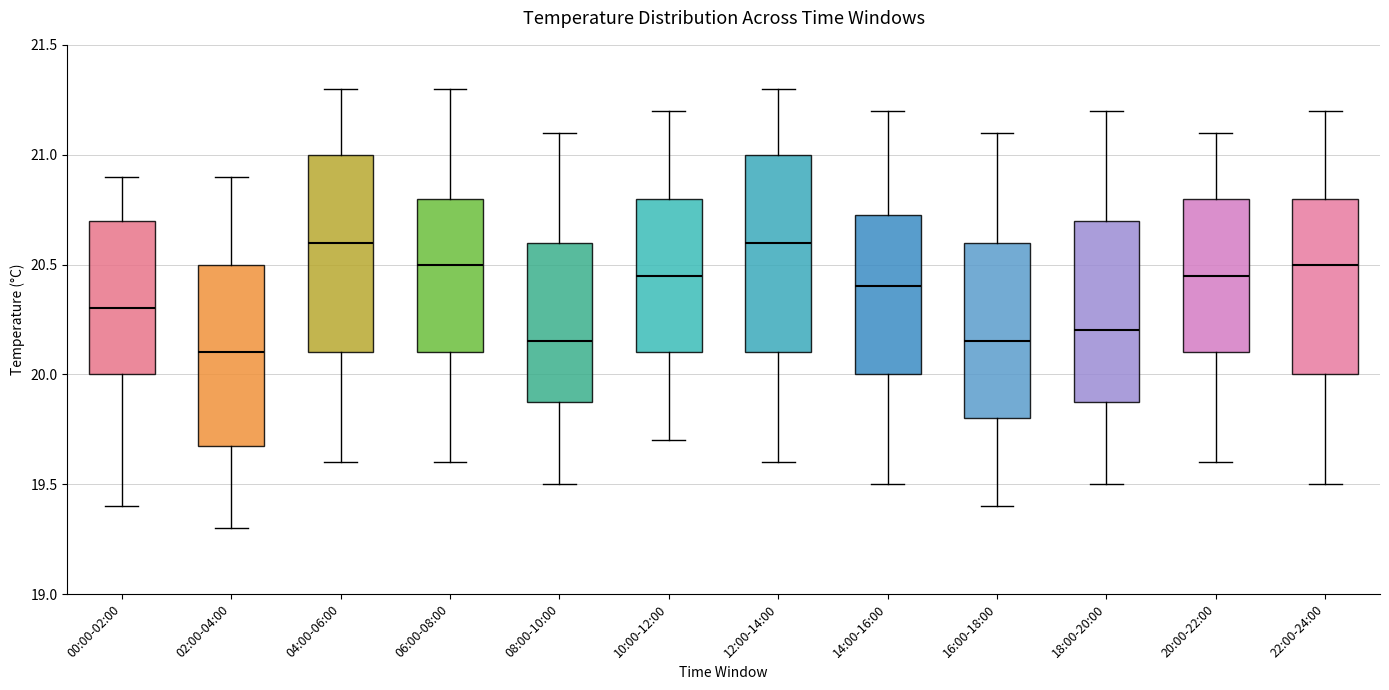

Reading left to right, transcribe this box plot: for each box, give where its median line is, the range the box spans, and where its two whiskers end, as read against the y-axis. The values are not printed on the chart, so give them approximately, as read against the axis.

00:00-02:00: median 20.30, box 20.00 to 20.70, whiskers 19.40 to 20.90
02:00-04:00: median 20.10, box 19.70 to 20.50, whiskers 19.30 to 20.90
04:00-06:00: median 20.60, box 20.10 to 21.00, whiskers 19.60 to 21.30
06:00-08:00: median 20.50, box 20.10 to 20.80, whiskers 19.60 to 21.30
08:00-10:00: median 20.15, box 19.90 to 20.60, whiskers 19.50 to 21.10
10:00-12:00: median 20.45, box 20.10 to 20.80, whiskers 19.70 to 21.20
12:00-14:00: median 20.60, box 20.10 to 21.00, whiskers 19.60 to 21.30
14:00-16:00: median 20.40, box 20.00 to 20.75, whiskers 19.50 to 21.20
16:00-18:00: median 20.15, box 19.80 to 20.60, whiskers 19.40 to 21.10
18:00-20:00: median 20.20, box 19.90 to 20.70, whiskers 19.50 to 21.20
20:00-22:00: median 20.45, box 20.10 to 20.80, whiskers 19.60 to 21.10
22:00-24:00: median 20.50, box 20.00 to 20.80, whiskers 19.50 to 21.20